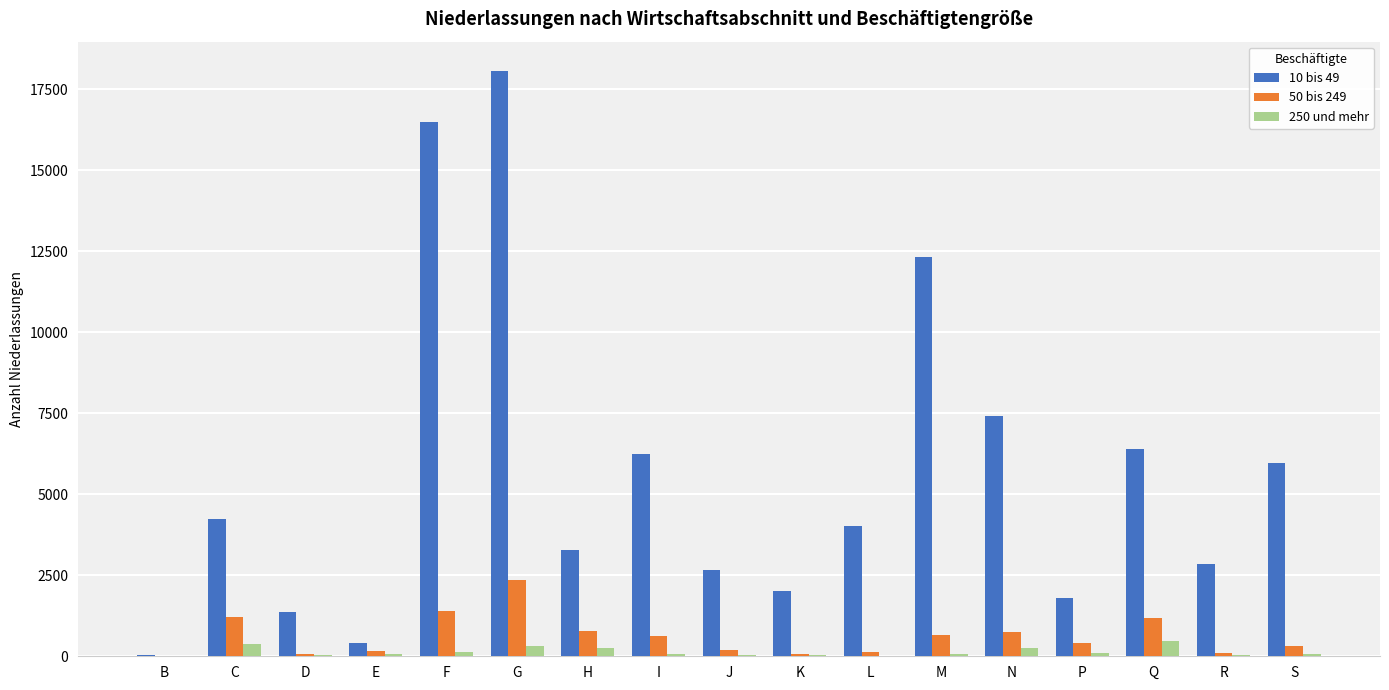

Which series has the largest total across all categories?

10 bis 49